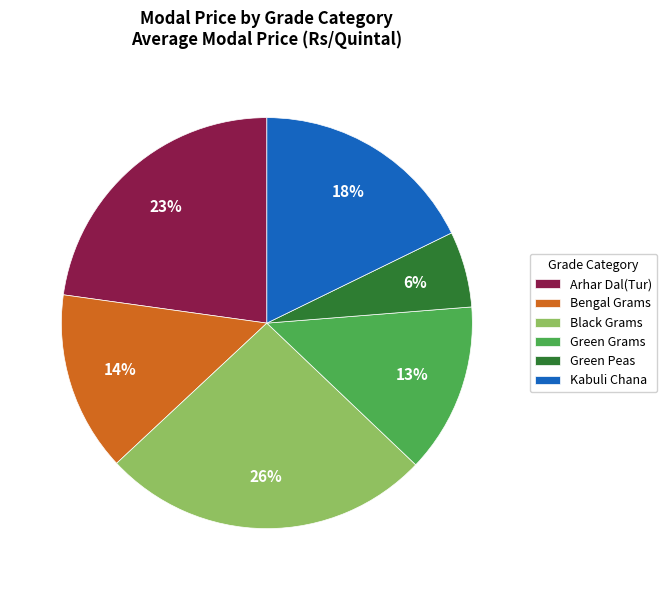

To the nearest percent, what is the average slice percentage?

17%